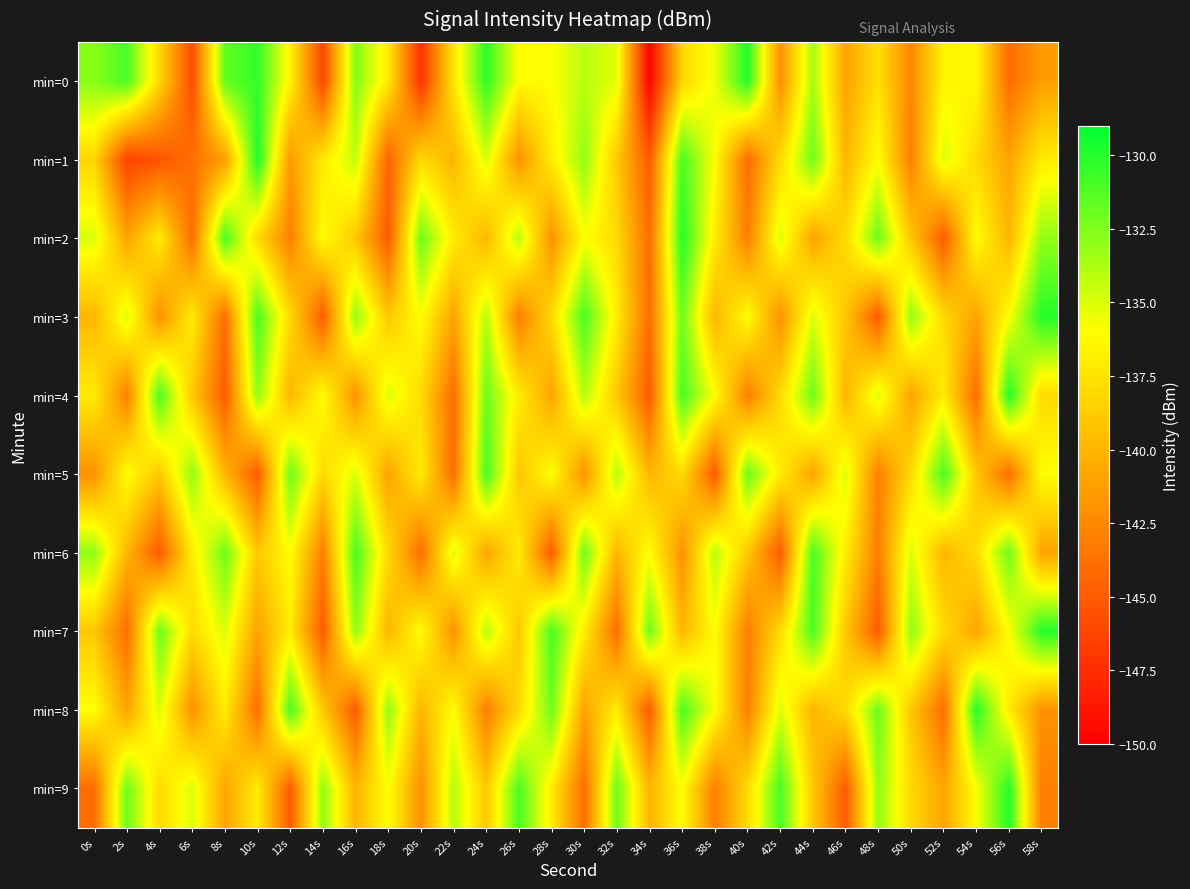

Reading left to right, transcribe all the data shown in this chart.

min=0: 0s=-132.8	2s=-131.0	4s=-138.2	6s=-145.8	8s=-131.7	10s=-130.4	12s=-136.7	14s=-146.1	16s=-132.6	18s=-137.2	20s=-147.2	22s=-137.4	24s=-130.3	26s=-136.2	28s=-136.0	30s=-134.1	32s=-135.3	34s=-149.8	36s=-138.2	38s=-135.5	40s=-130.0	42s=-142.1	44s=-133.6	46s=-141.1	48s=-137.6	50s=-142.6	52s=-136.5	54s=-136.3	56s=-144.1	58s=-141.3
min=1: 0s=-138.2	2s=-146.3	4s=-145.4	6s=-143.8	8s=-141.3	10s=-129.8	12s=-141.5	14s=-137.1	16s=-134.3	18s=-144.5	20s=-138.0	22s=-140.0	24s=-135.0	26s=-142.0	28s=-137.0	30s=-133.0	32s=-139.0	34s=-145.0	36s=-131.0	38s=-136.0	40s=-144.0	42s=-138.0	44s=-132.0	46s=-140.0	48s=-136.0	50s=-143.0	52s=-135.0	54s=-138.0	56s=-141.0	58s=-137.0
min=2: 0s=-135.0	2s=-141.0	4s=-137.0	6s=-144.0	8s=-131.0	10s=-138.0	12s=-143.0	14s=-136.0	16s=-139.0	18s=-145.0	20s=-132.0	22s=-137.0	24s=-140.0	26s=-134.0	28s=-142.0	30s=-136.0	32s=-138.0	34s=-144.0	36s=-130.0	38s=-137.0	40s=-143.0	42s=-135.0	44s=-141.0	46s=-138.0	48s=-132.0	50s=-139.0	52s=-145.0	54s=-136.0	56s=-140.0	58s=-133.0
min=3: 0s=-140.0	2s=-135.0	4s=-142.0	6s=-137.0	8s=-144.0	10s=-131.0	12s=-138.0	14s=-145.0	16s=-133.0	18s=-139.0	20s=-136.0	22s=-141.0	24s=-134.0	26s=-143.0	28s=-138.0	30s=-131.0	32s=-137.0	34s=-144.0	36s=-132.0	38s=-140.0	40s=-136.0	42s=-142.0	44s=-135.0	46s=-139.0	48s=-145.0	50s=-133.0	52s=-138.0	54s=-141.0	56s=-136.0	58s=-130.0
min=4: 0s=-137.0	2s=-143.0	4s=-131.0	6s=-139.0	8s=-145.0	10s=-133.0	12s=-140.0	14s=-136.0	16s=-142.0	18s=-135.0	20s=-138.0	22s=-144.0	24s=-132.0	26s=-137.0	28s=-141.0	30s=-134.0	32s=-139.0	34s=-145.0	36s=-131.0	38s=-136.0	40s=-143.0	42s=-138.0	44s=-132.0	46s=-140.0	48s=-135.0	50s=-141.0	52s=-137.0	54s=-144.0	56s=-130.0	58s=-138.0
min=5: 0s=-142.0	2s=-136.0	4s=-139.0	6s=-133.0	8s=-140.0	10s=-145.0	12s=-132.0	14s=-138.0	16s=-135.0	18s=-141.0	20s=-137.0	22s=-144.0	24s=-131.0	26s=-139.0	28s=-136.0	30s=-142.0	32s=-134.0	34s=-140.0	36s=-138.0	38s=-145.0	40s=-132.0	42s=-137.0	44s=-141.0	46s=-135.0	48s=-143.0	50s=-138.0	52s=-131.0	54s=-139.0	56s=-144.0	58s=-136.0
min=6: 0s=-133.0	2s=-140.0	4s=-145.0	6s=-137.0	8s=-132.0	10s=-139.0	12s=-136.0	14s=-143.0	16s=-131.0	18s=-138.0	20s=-144.0	22s=-135.0	24s=-141.0	26s=-137.0	28s=-145.0	30s=-132.0	32s=-140.0	34s=-136.0	36s=-142.0	38s=-134.0	40s=-139.0	42s=-145.0	44s=-131.0	46s=-137.0	48s=-143.0	50s=-135.0	52s=-140.0	54s=-138.0	56s=-132.0	58s=-141.0
min=7: 0s=-139.0	2s=-144.0	4s=-132.0	6s=-138.0	8s=-135.0	10s=-141.0	12s=-137.0	14s=-145.0	16s=-133.0	18s=-140.0	20s=-136.0	22s=-142.0	24s=-134.0	26s=-139.0	28s=-131.0	30s=-137.0	32s=-144.0	34s=-132.0	36s=-140.0	38s=-136.0	40s=-143.0	42s=-138.0	44s=-131.0	46s=-139.0	48s=-145.0	50s=-133.0	52s=-138.0	54s=-141.0	56s=-136.0	58s=-130.0
min=8: 0s=-136.0	2s=-141.0	4s=-135.0	6s=-142.0	8s=-137.0	10s=-144.0	12s=-131.0	14s=-139.0	16s=-145.0	18s=-133.0	20s=-140.0	22s=-136.0	24s=-143.0	26s=-138.0	28s=-132.0	30s=-141.0	32s=-137.0	34s=-145.0	36s=-131.0	38s=-136.0	40s=-143.0	42s=-135.0	44s=-140.0	46s=-138.0	48s=-132.0	50s=-139.0	52s=-144.0	54s=-130.0	56s=-137.0	58s=-142.0
min=9: 0s=-144.0	2s=-132.0	4s=-138.0	6s=-135.0	8s=-141.0	10s=-137.0	12s=-145.0	14s=-133.0	16s=-140.0	18s=-136.0	20s=-142.0	22s=-134.0	24s=-139.0	26s=-131.0	28s=-137.0	30s=-144.0	32s=-132.0	34s=-140.0	36s=-136.0	38s=-143.0	40s=-138.0	42s=-131.0	44s=-139.0	46s=-145.0	48s=-133.0	50s=-138.0	52s=-141.0	54s=-136.0	56s=-130.0	58s=-143.0